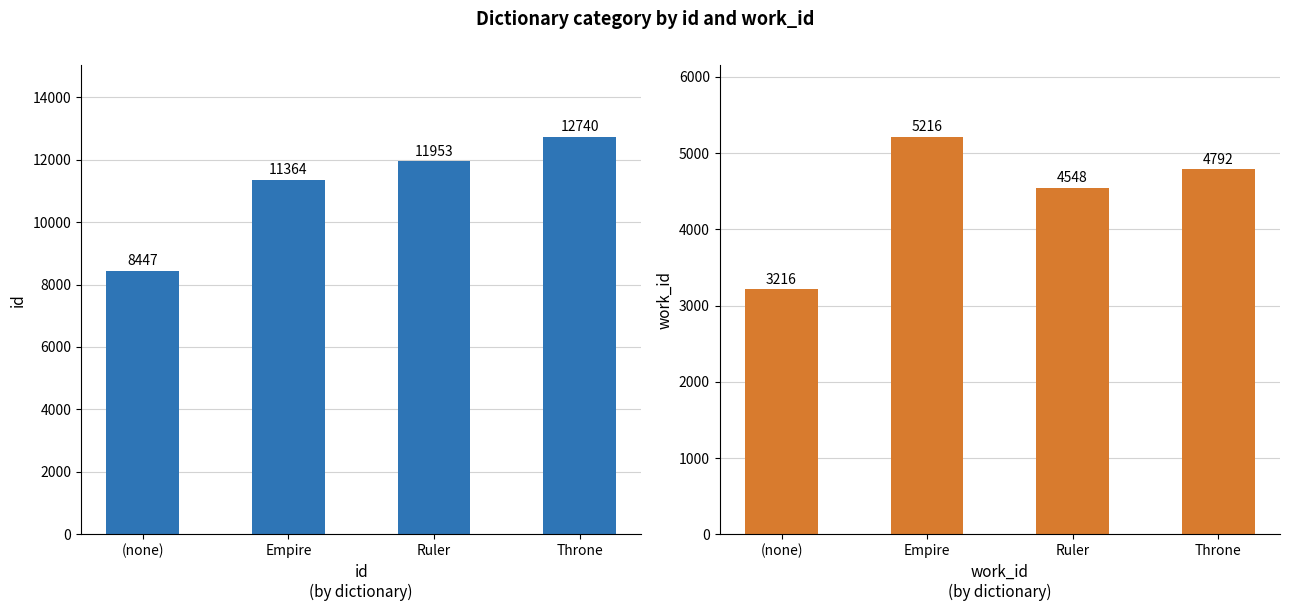

Rank the series by their average value, from lowest to highest.

work_id, id